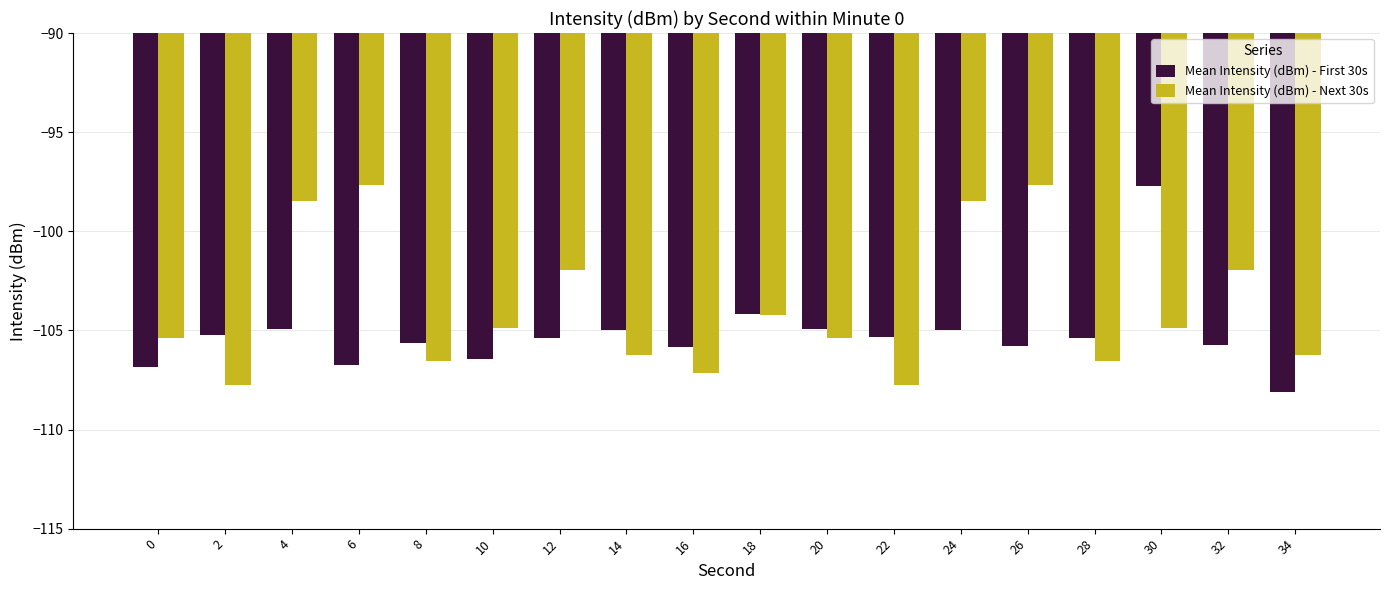

What is the average value of the Mean Intensity (dBm) - Next 30s series?

-103.8